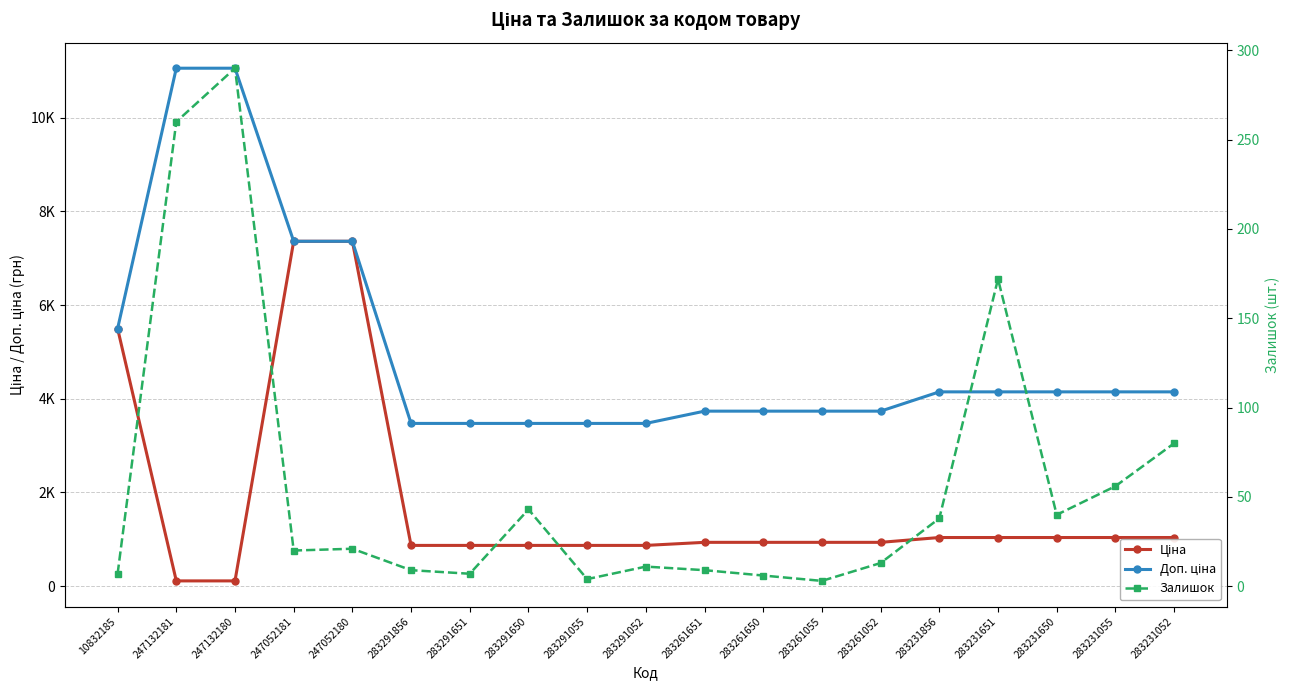

What is the difference between the Залишок values at 283291052 and 283231856?

27.0